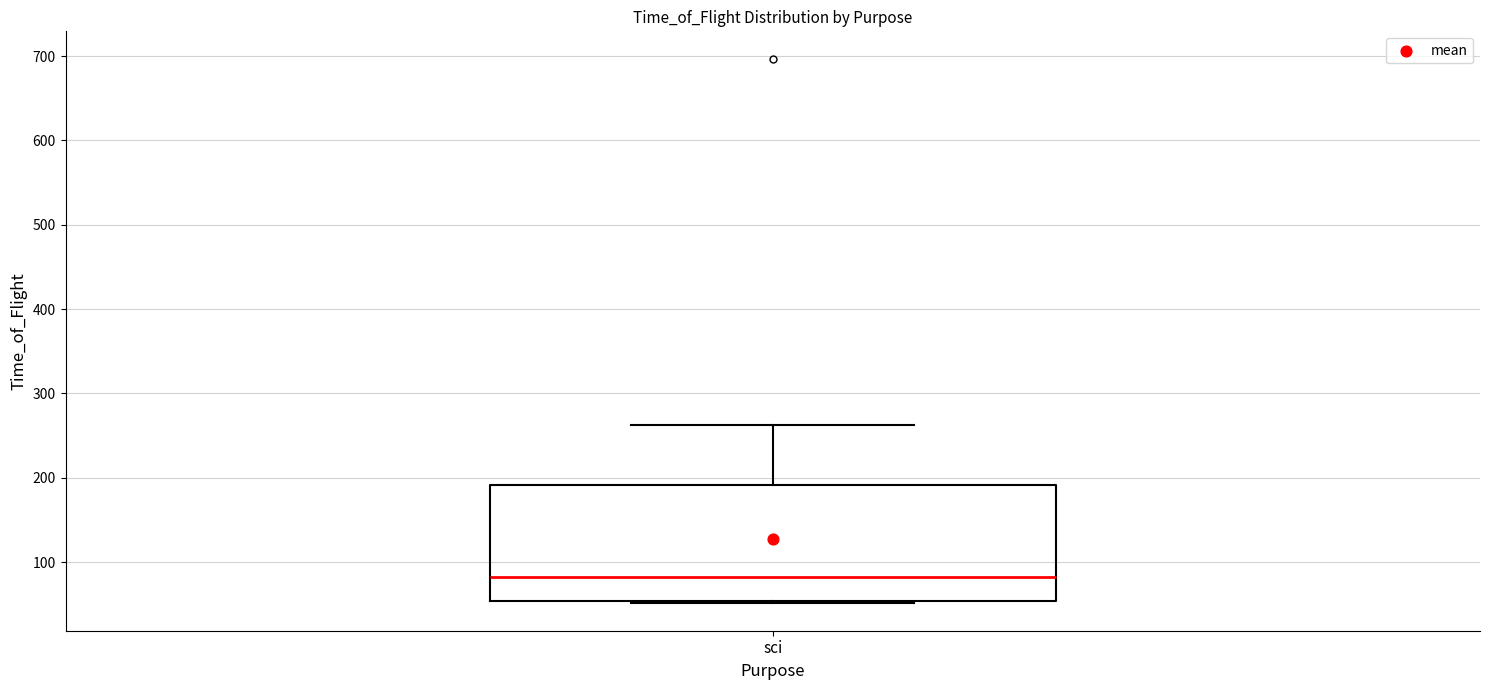

Read this box plot against the y-axis: the position of the median line, the range covered by the box, and the ends of both whiskers. The values are not printed on the chart, so give them approximately, as read against the axis.

median 80, box 50 to 190, whiskers 50 to 260